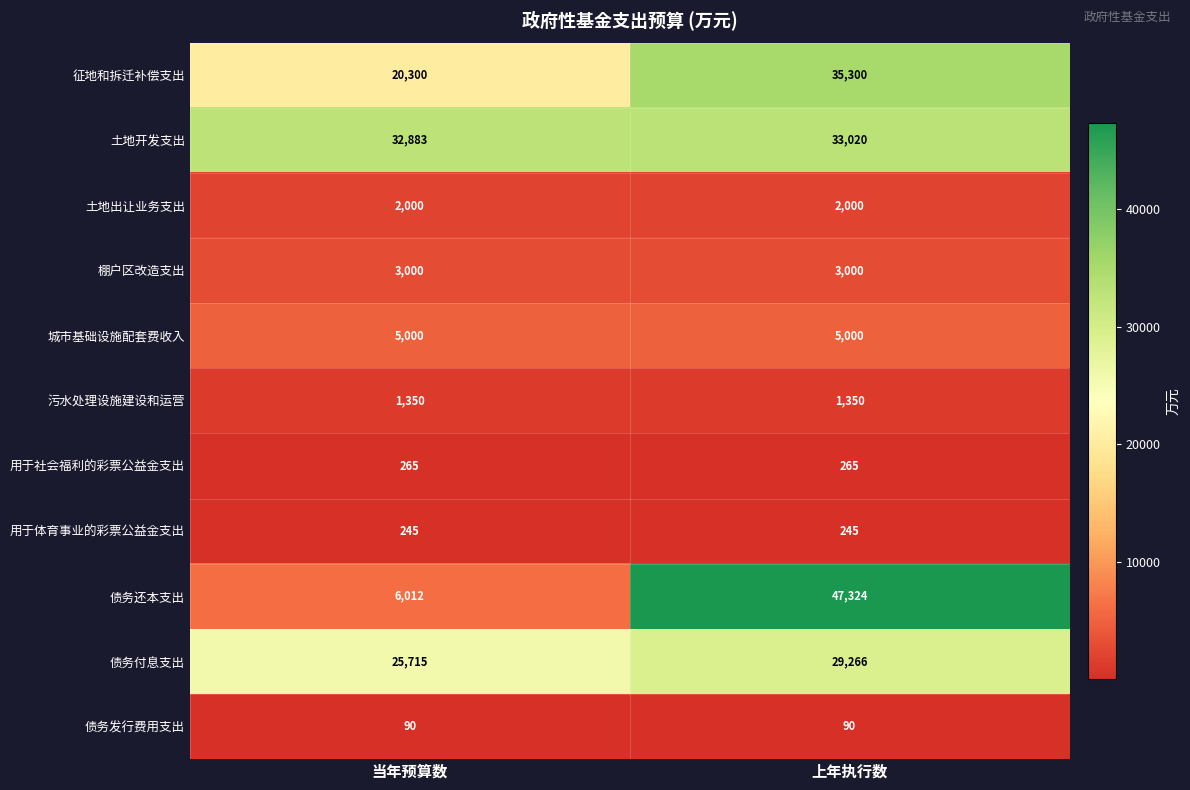

At 上年执行数, list the series in order from largest to smallest.

债务还本支出, 征地和拆迁补偿支出, 土地开发支出, 债务付息支出, 城市基础设施配套费收入, 棚户区改造支出, 土地出让业务支出, 污水处理设施建设和运营, 用于社会福利的彩票公益金支出, 用于体育事业的彩票公益金支出, 债务发行费用支出